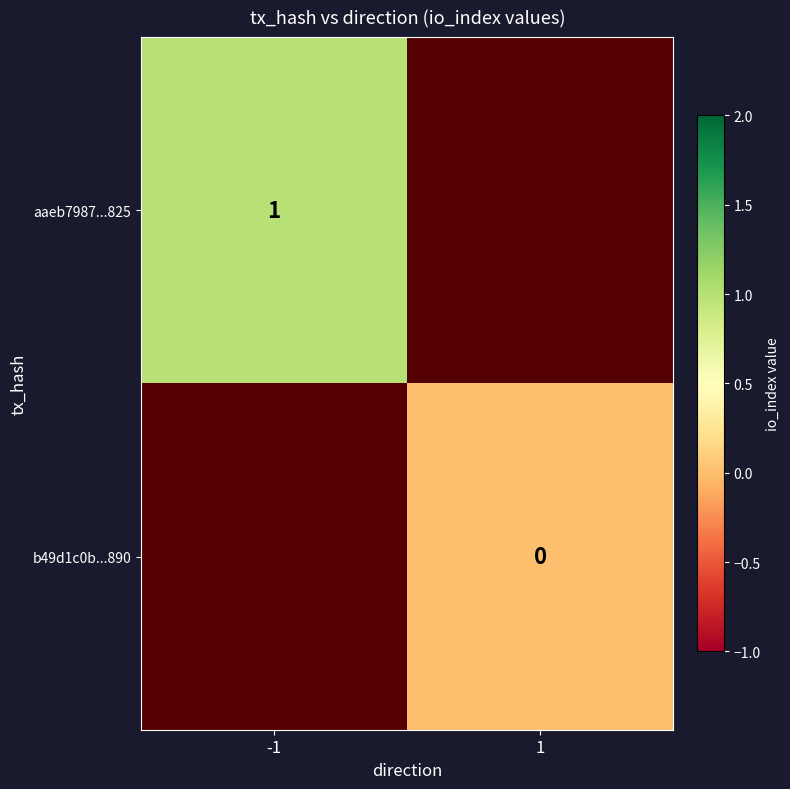

What is the highest value of the aaeb7987...825 series?

1.0